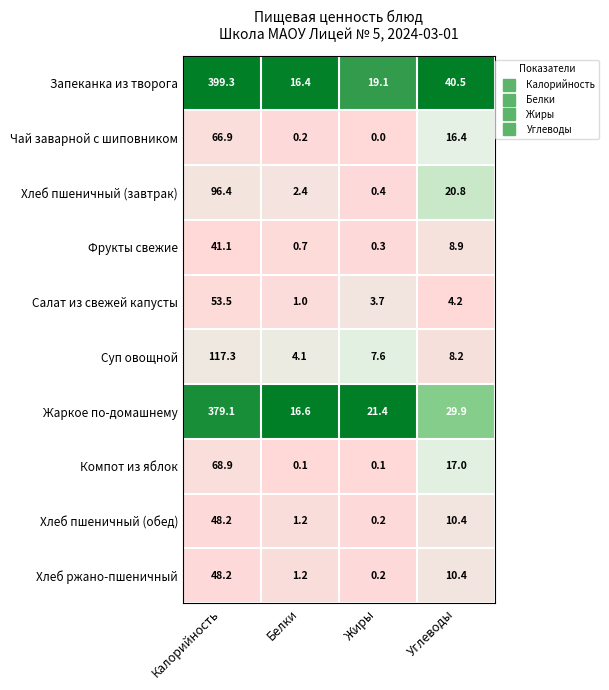

What is the difference between the highest and lowest values at Белки?

16.5